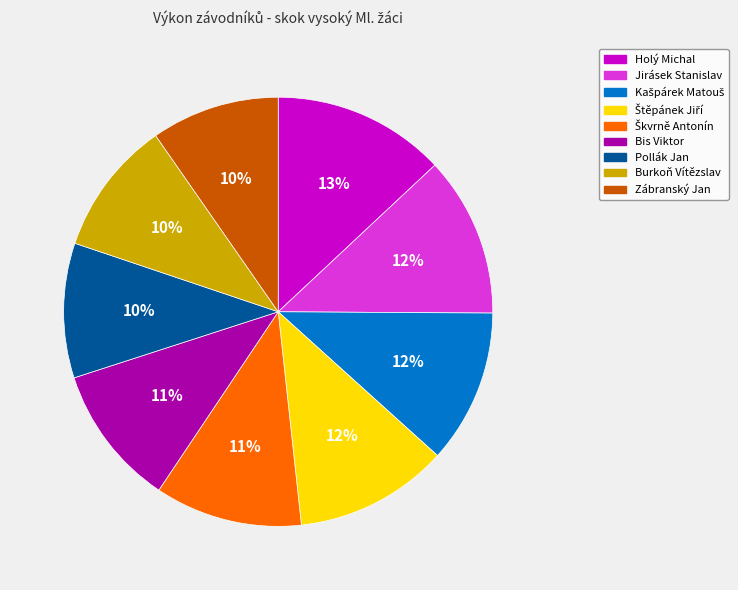

Count the number of slices in the pie.

9